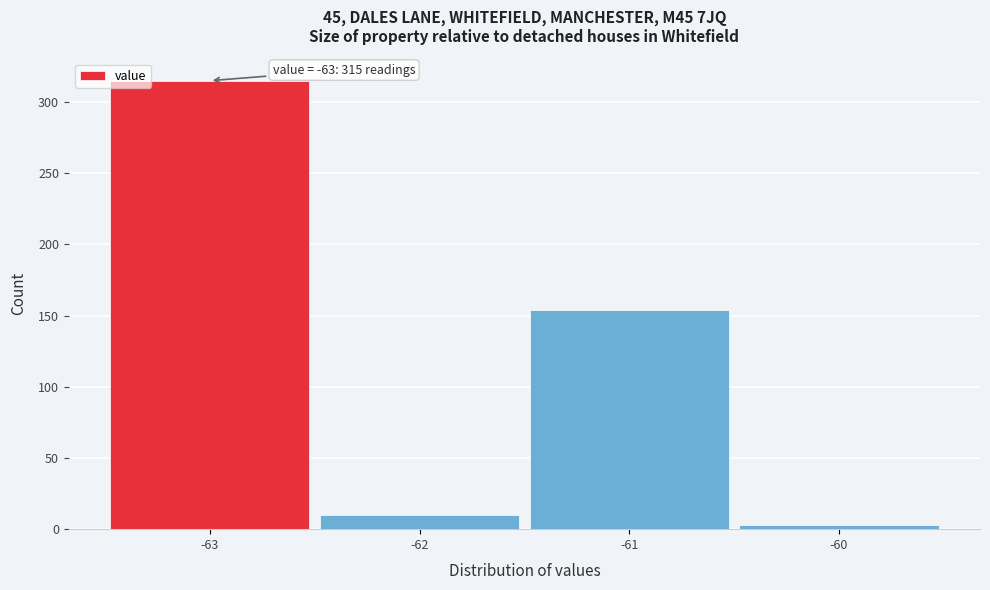

Over which range of the x-axis is the bar tallest?

-63.5 to -62.5